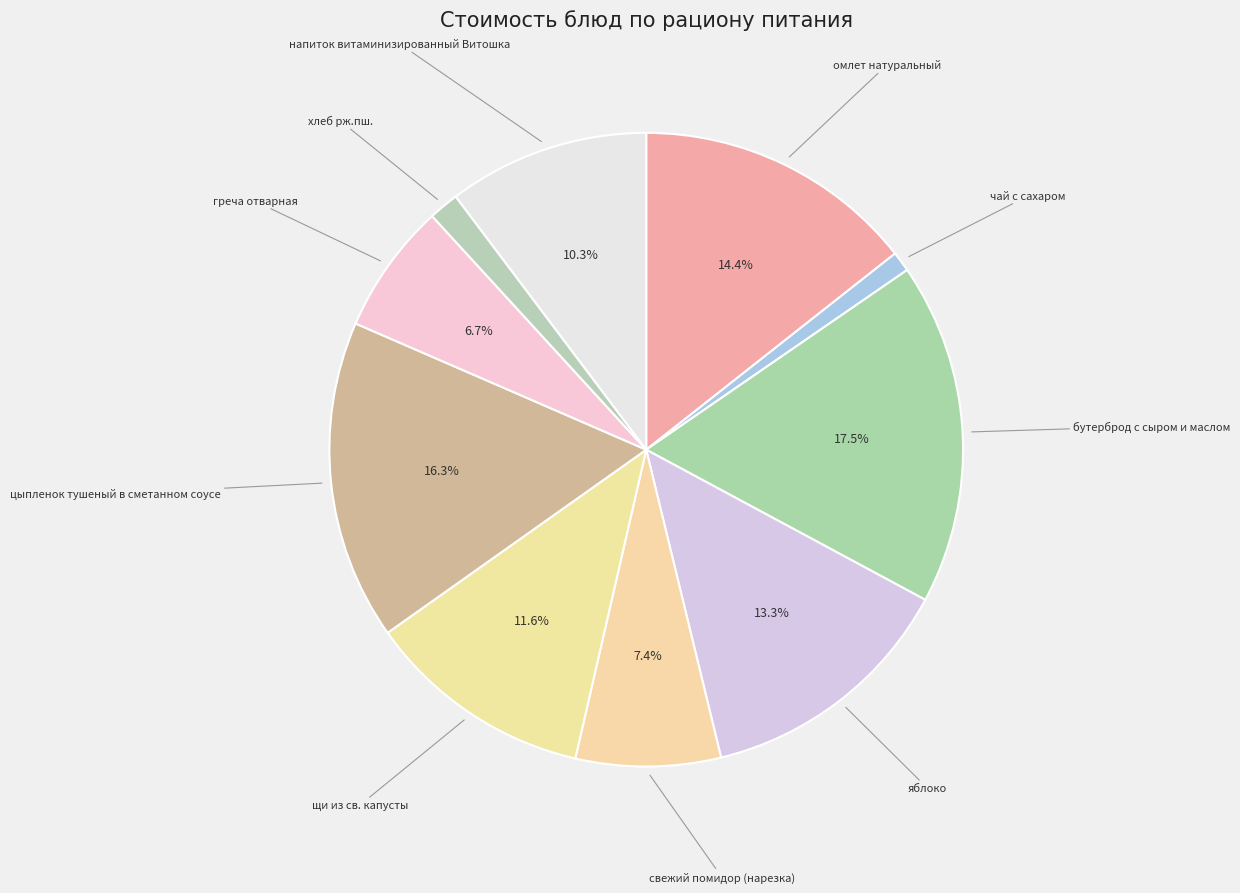

To the nearest percent, what is the difference between the largest and smallest slice percentages?

16%